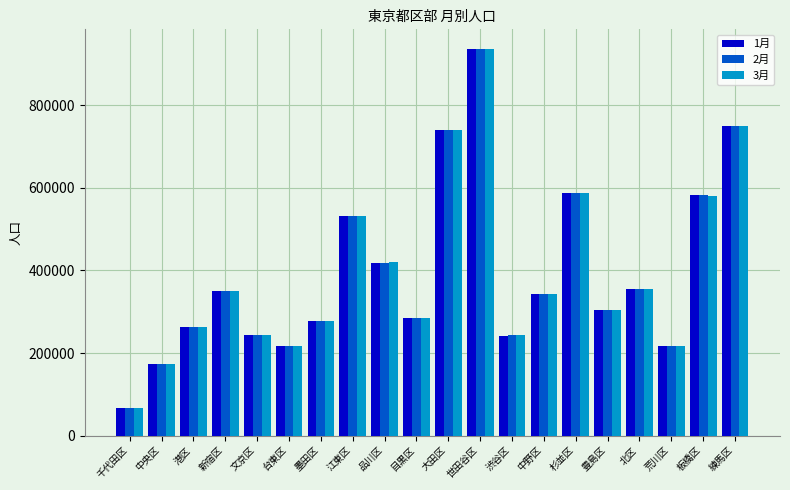

At which category does the chart reach its peak across all series?

世田谷区